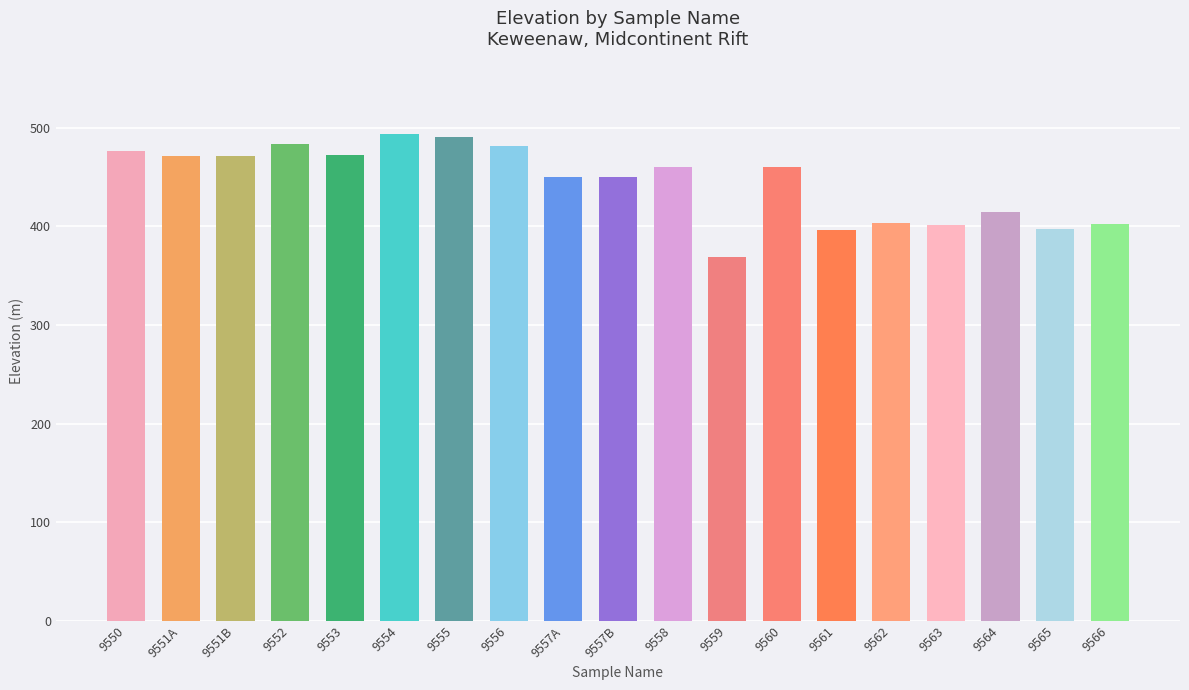

Read the value at 9555.

490.7